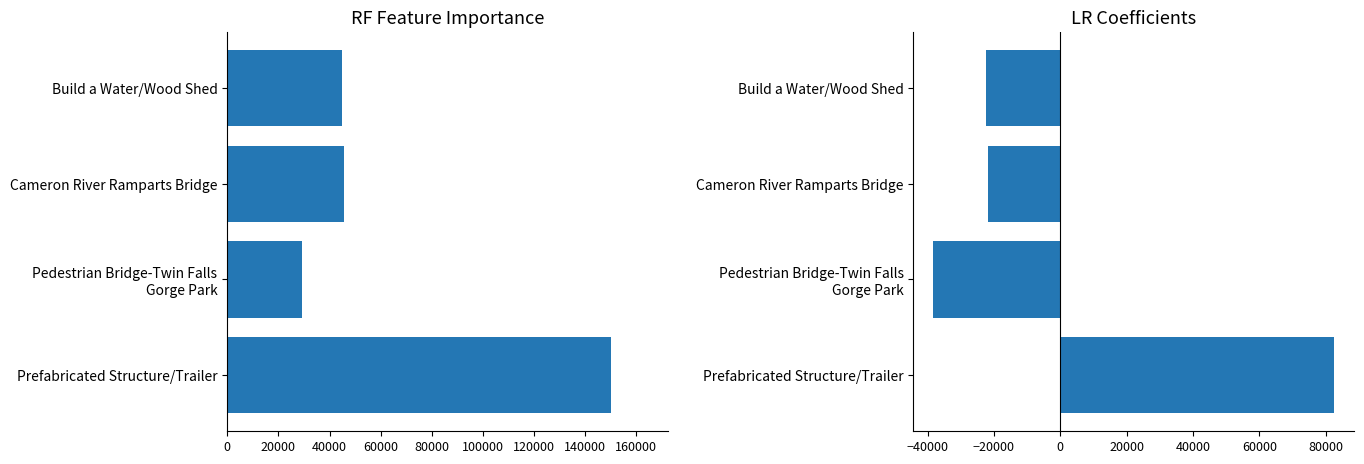

What is the difference between the second highest and minimum values in the original_value series?

16313.0